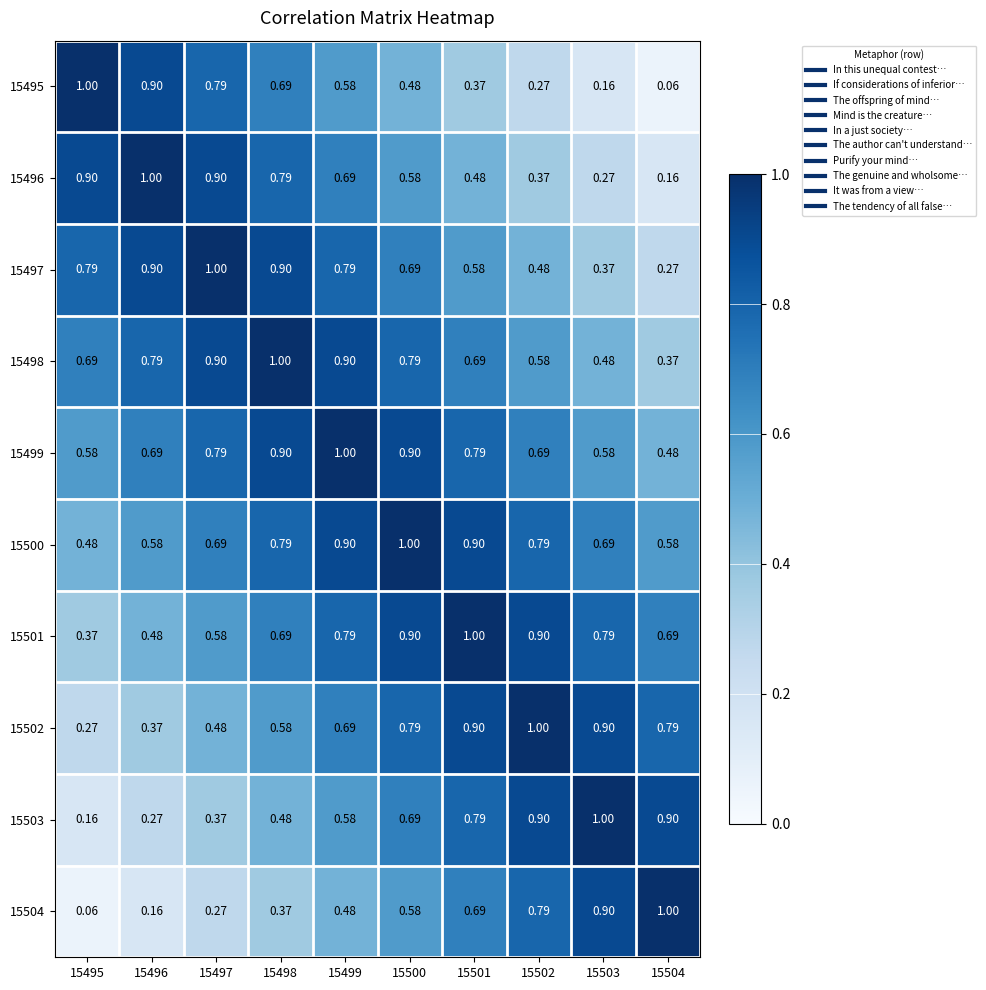

Is the value of 15496 at 15500 greater than the value of 15502 at 15496?

Yes